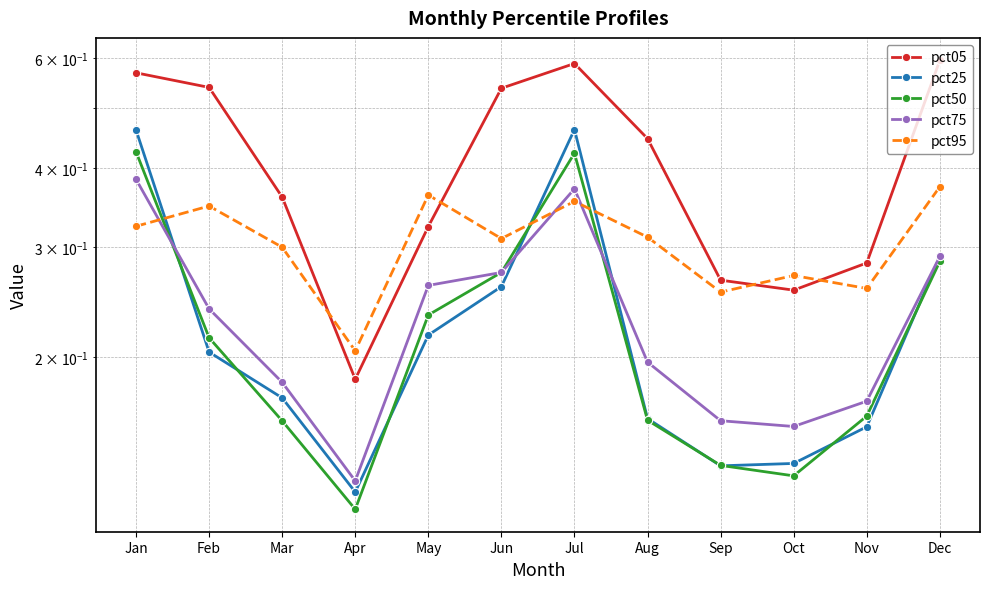

What are all the series names shown in the legend?

pct05, pct25, pct50, pct75, pct95